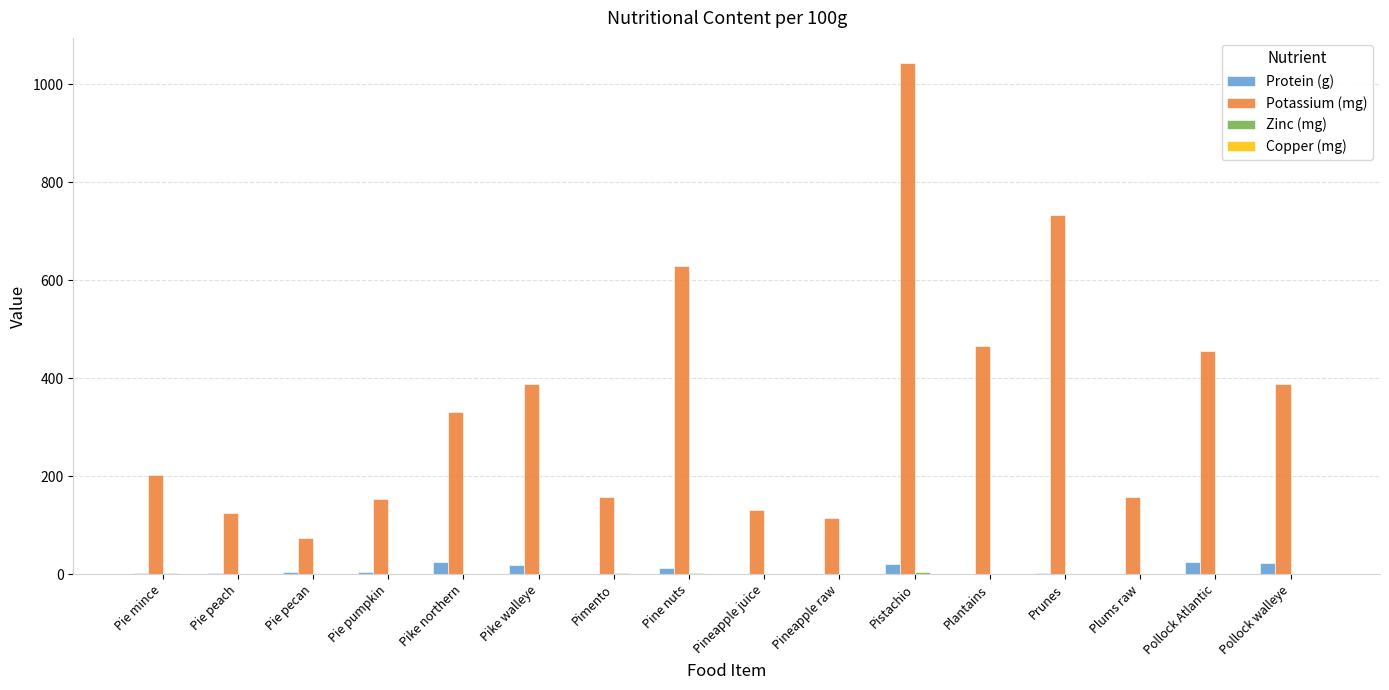

Are the bars horizontal?

No